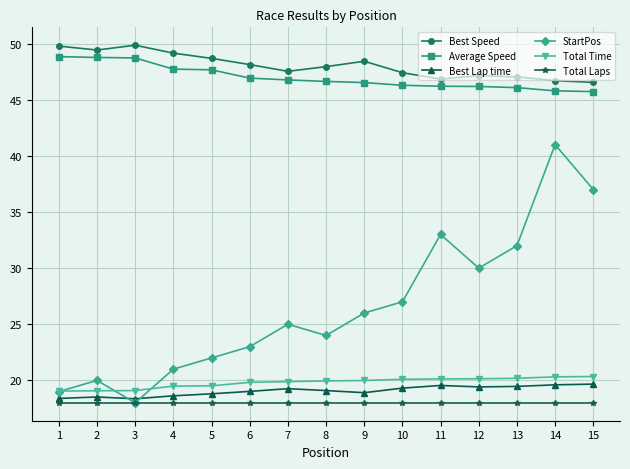

Rank the series at 11 from lowest to highest value.

Total Laps, Best Lap time, Total Time, StartPos, Average Speed, Best Speed